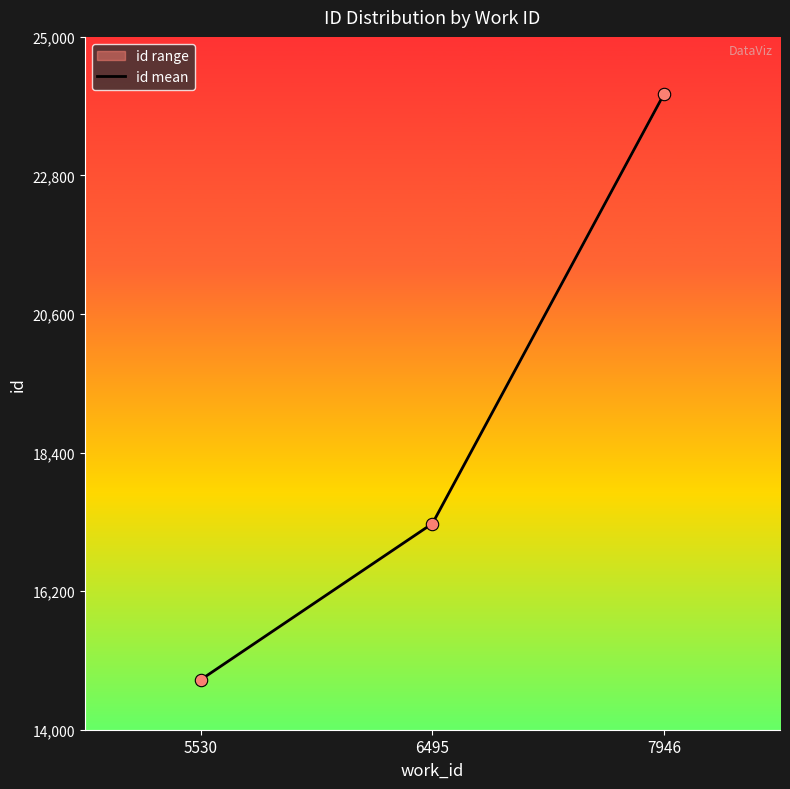

Approximately how many times larger is the value at 5530 compared to 6495?

0.9